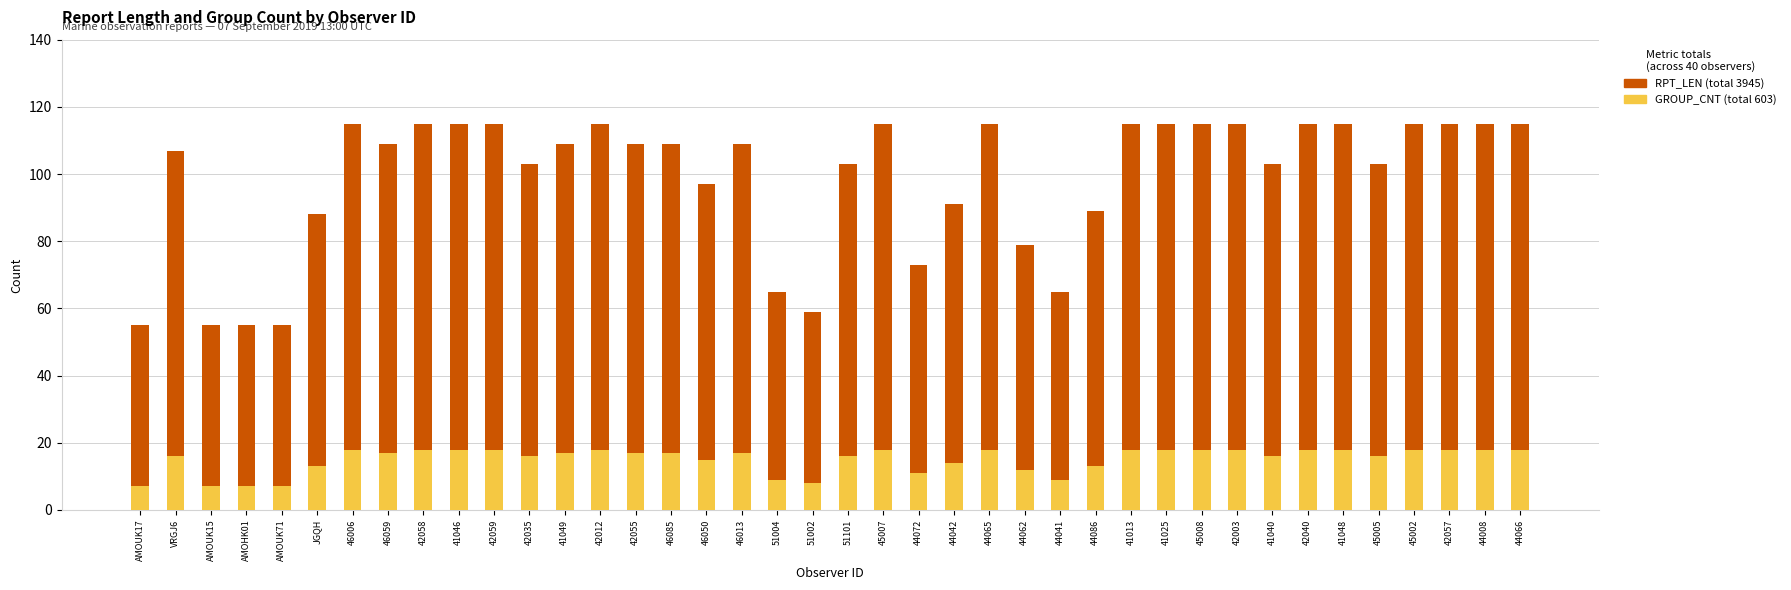

What is the highest value of the GROUP_CNT series?

18